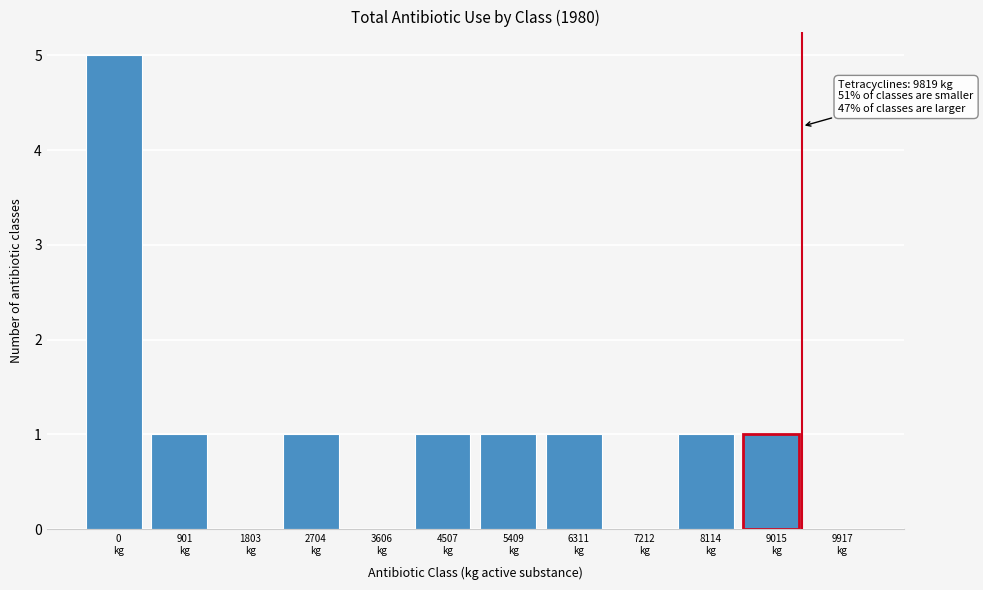

What is the sum of all values?

12